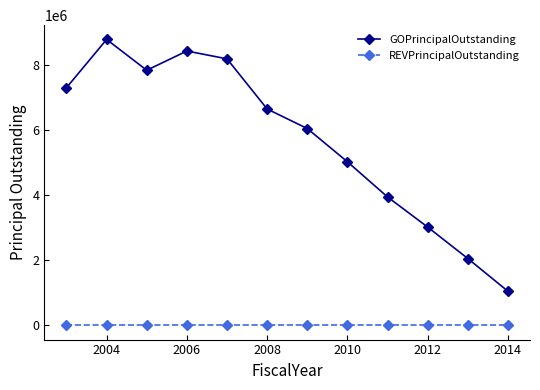

Rank the series by their maximum value, from highest to lowest.

GOPrincipalOutstanding, REVPrincipalOutstanding